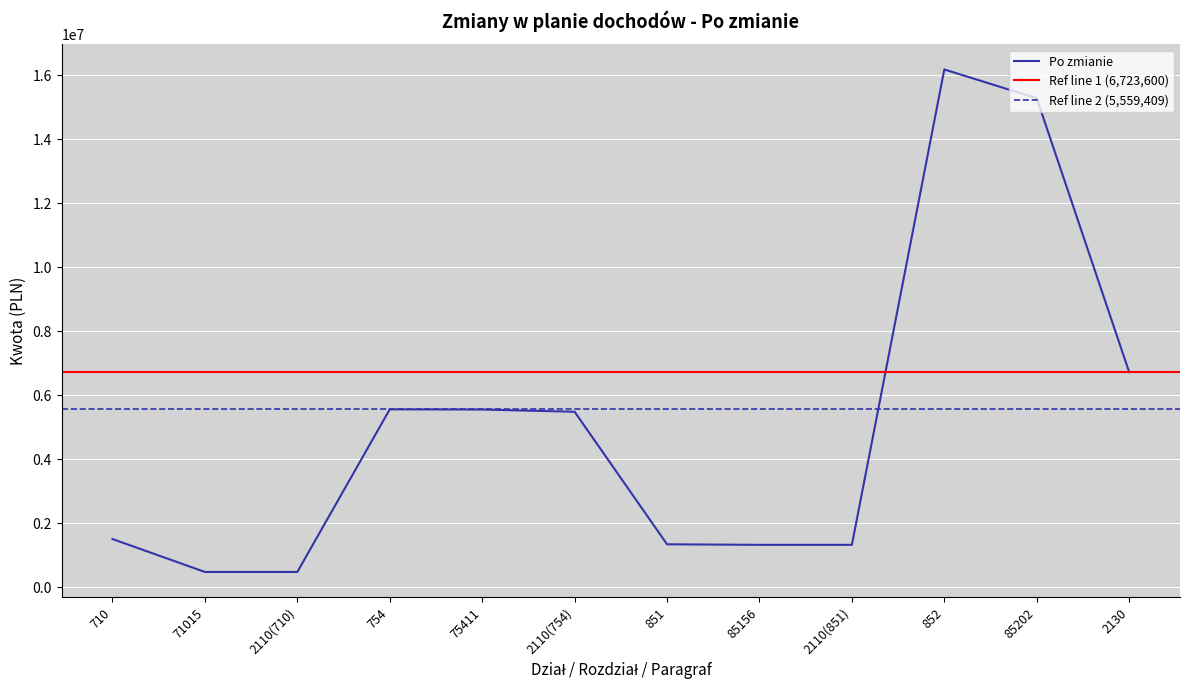

What is the smallest value displayed?

474535.0